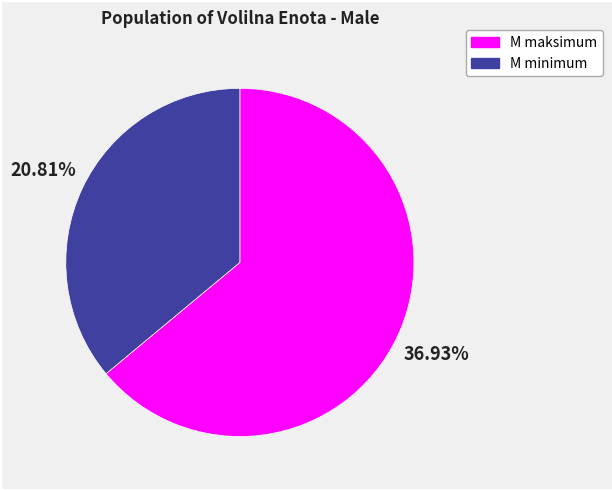

How many segments does this pie chart have?

2